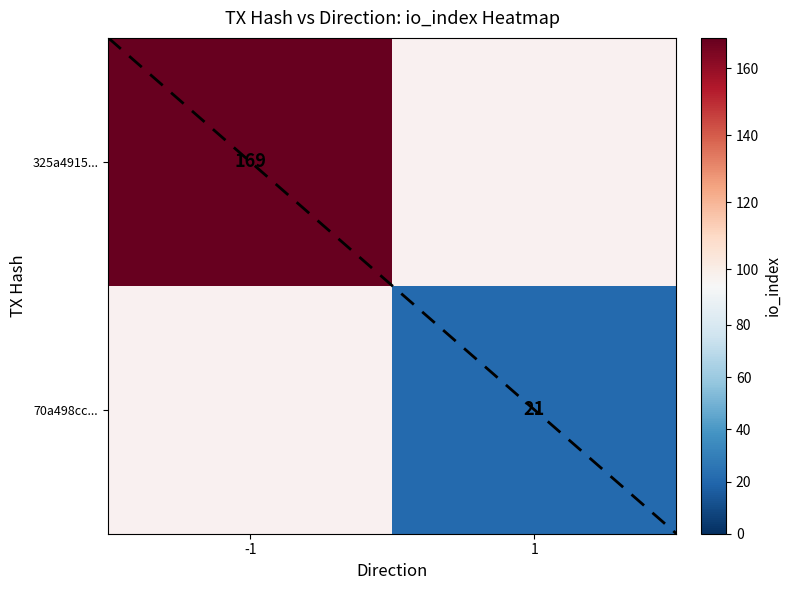

At which category does the chart reach its peak across all series?

-1